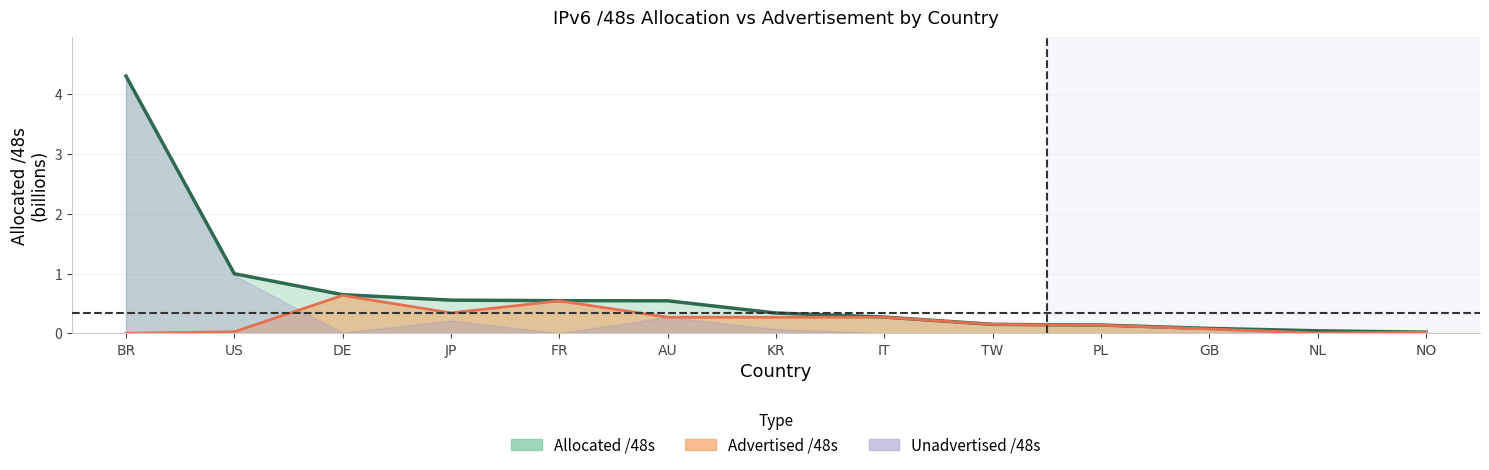

Where is the data nearest to the value 2?

US